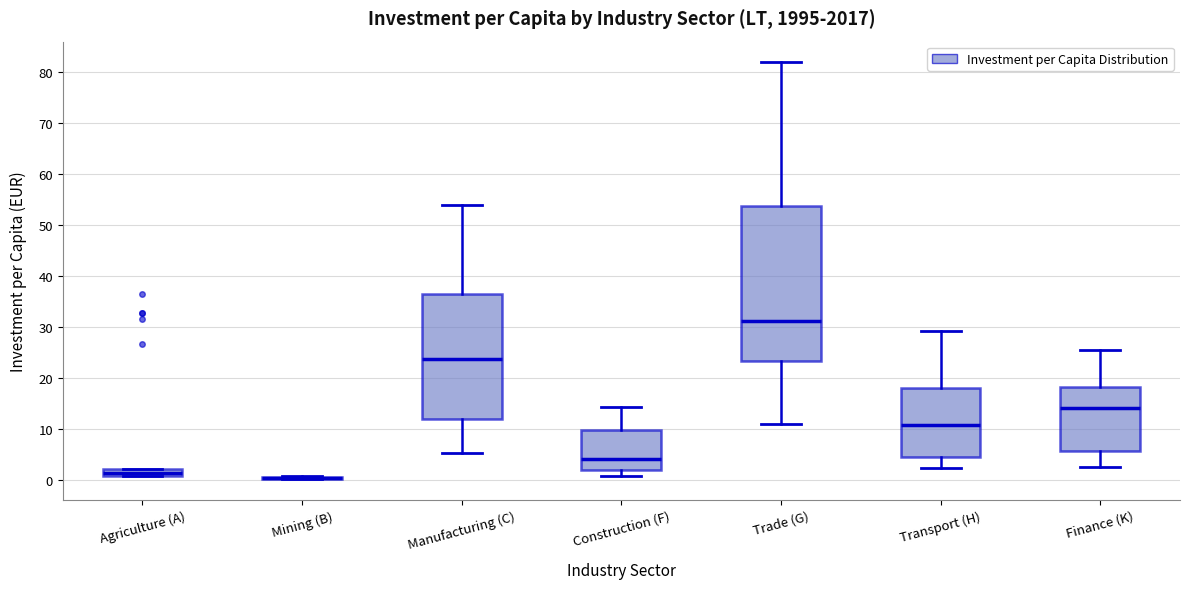

Comparing the boxes themselves (not the whiskers), which one is the tallest?

Trade (G)